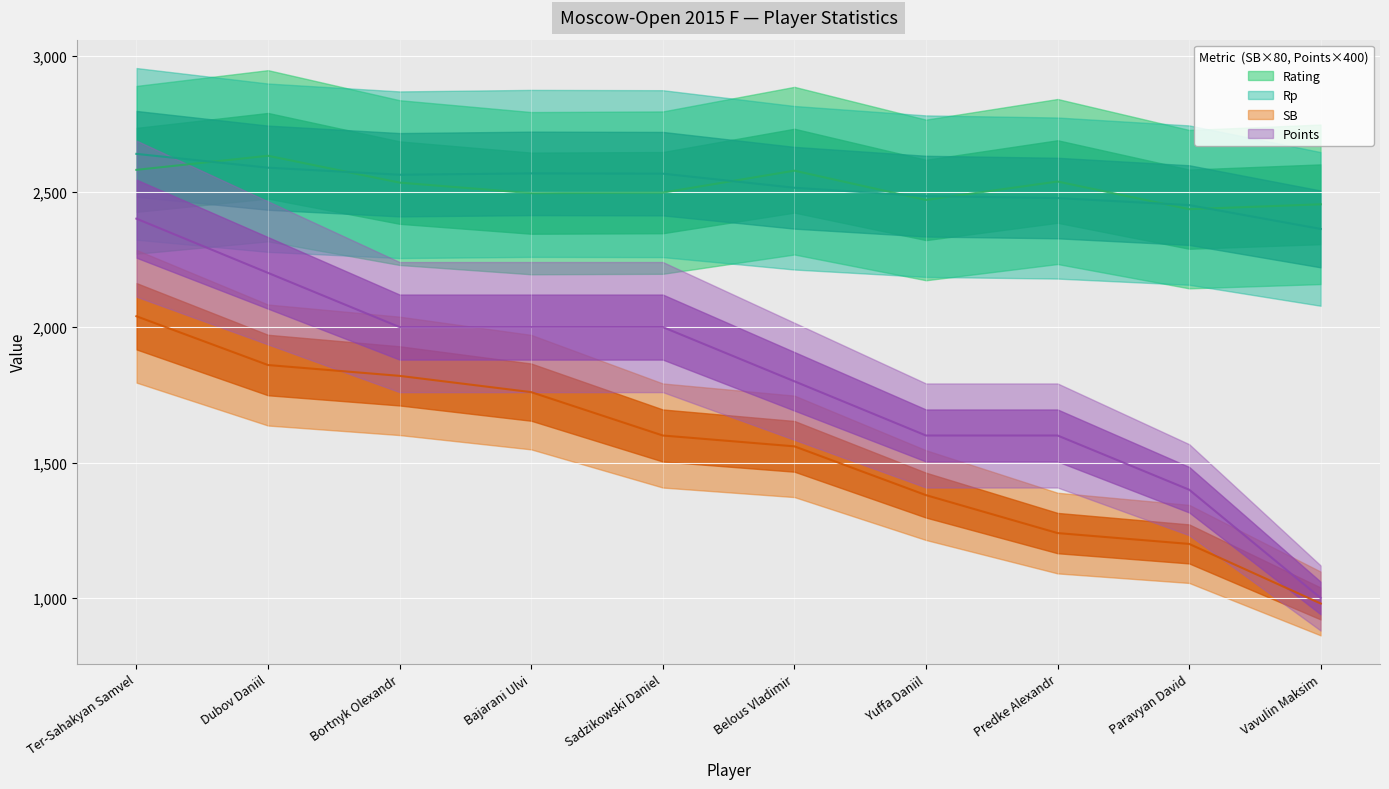

What are all the series names shown in the legend?

Rating, Points, Rp, SB